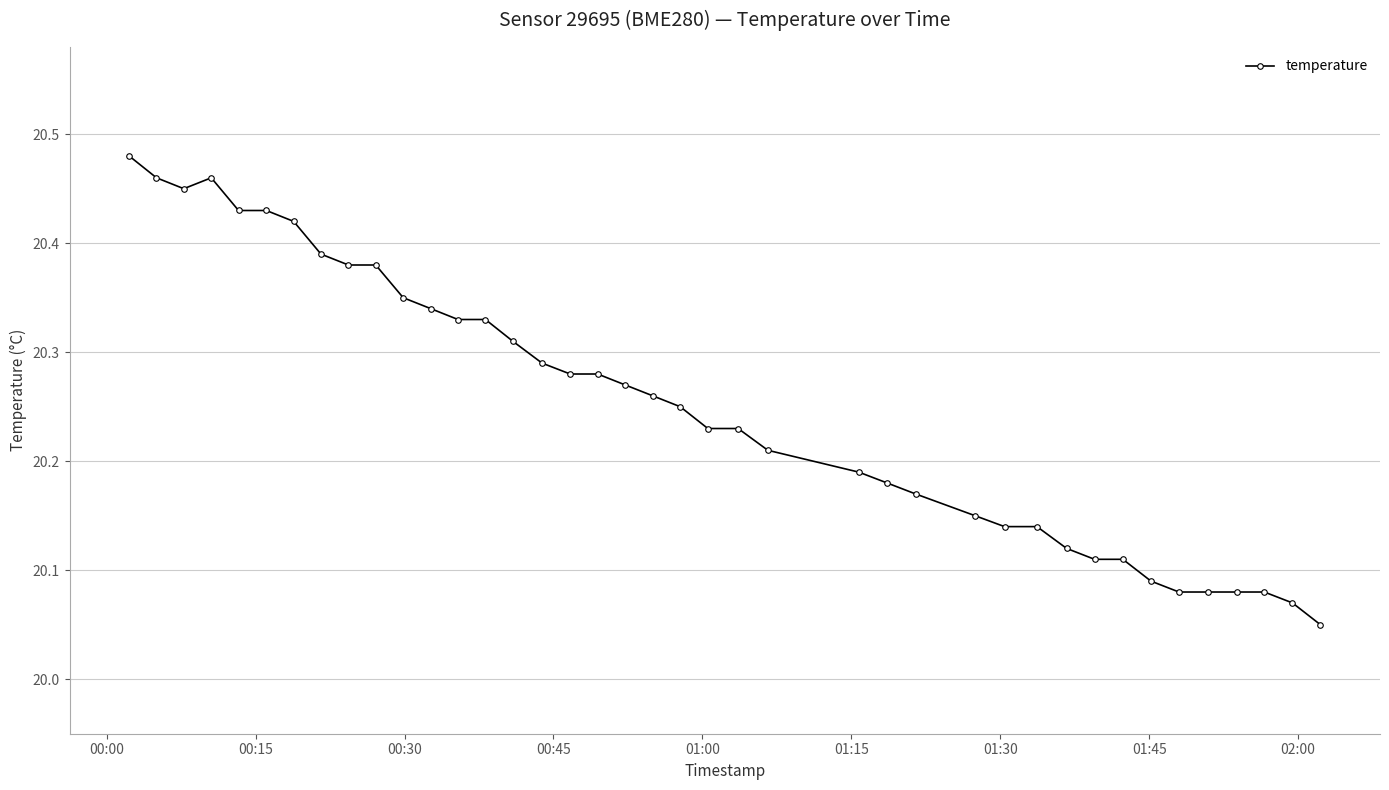

How many values are between 20 and 21?

40